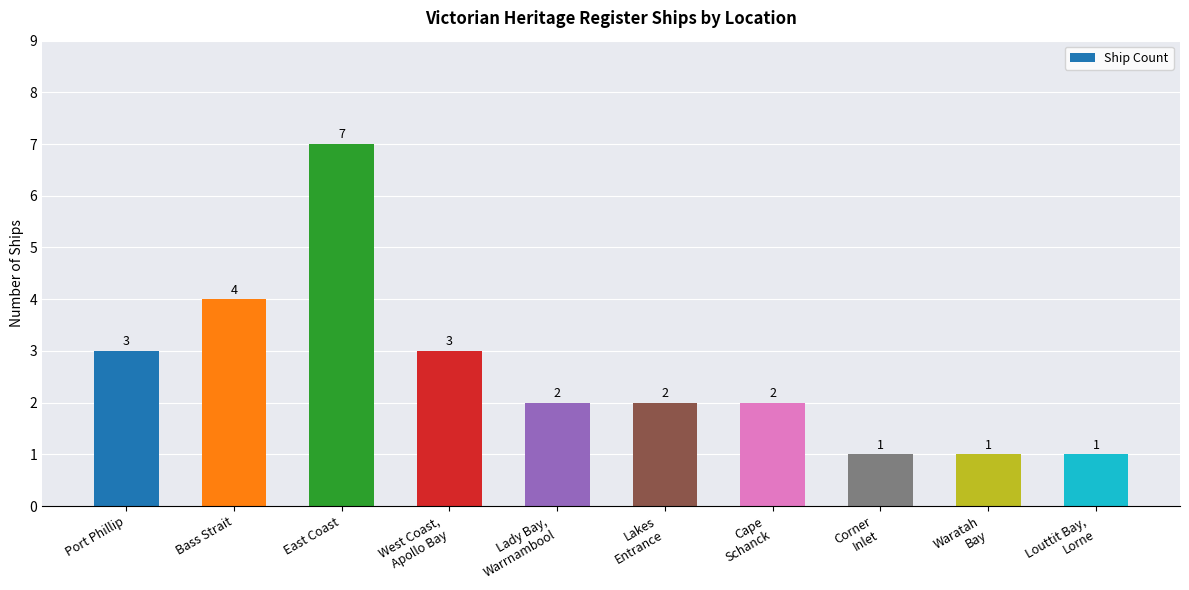

How many values are between 1 and 3?

8